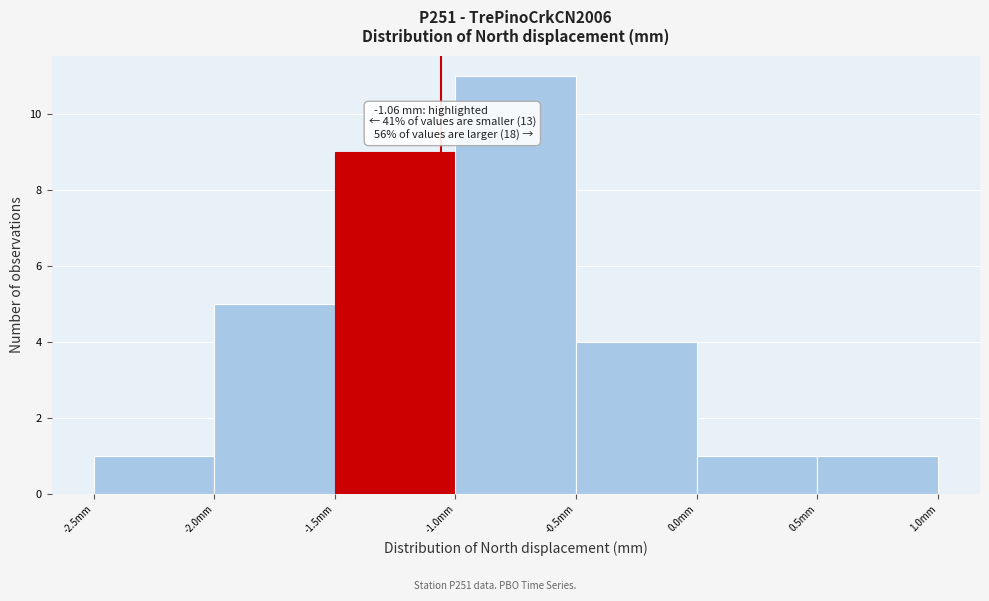

Over which range of the x-axis is the bar tallest?

-1.0 to -0.5